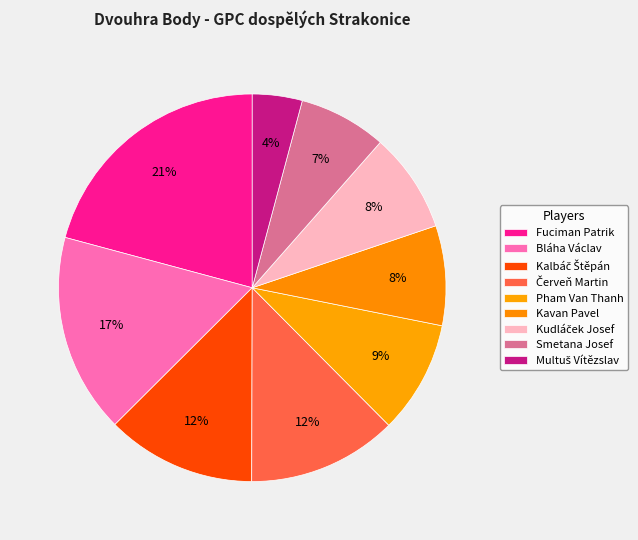

To the nearest percent, what percentage of the pie is Multuš Vítězslav?

4%